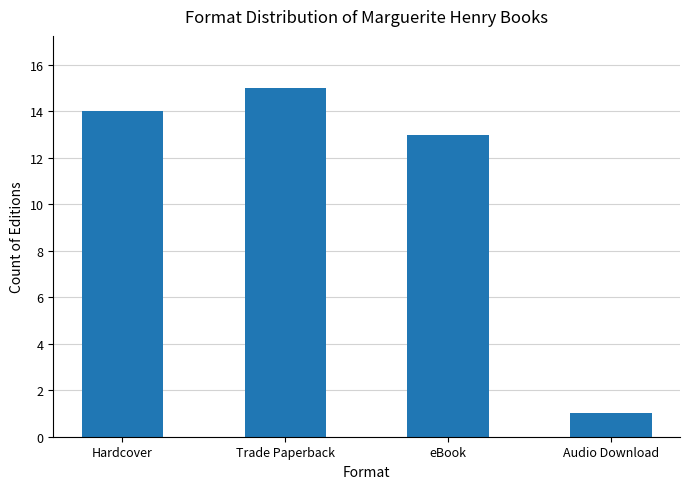

Count the number of data series in this chart.

1